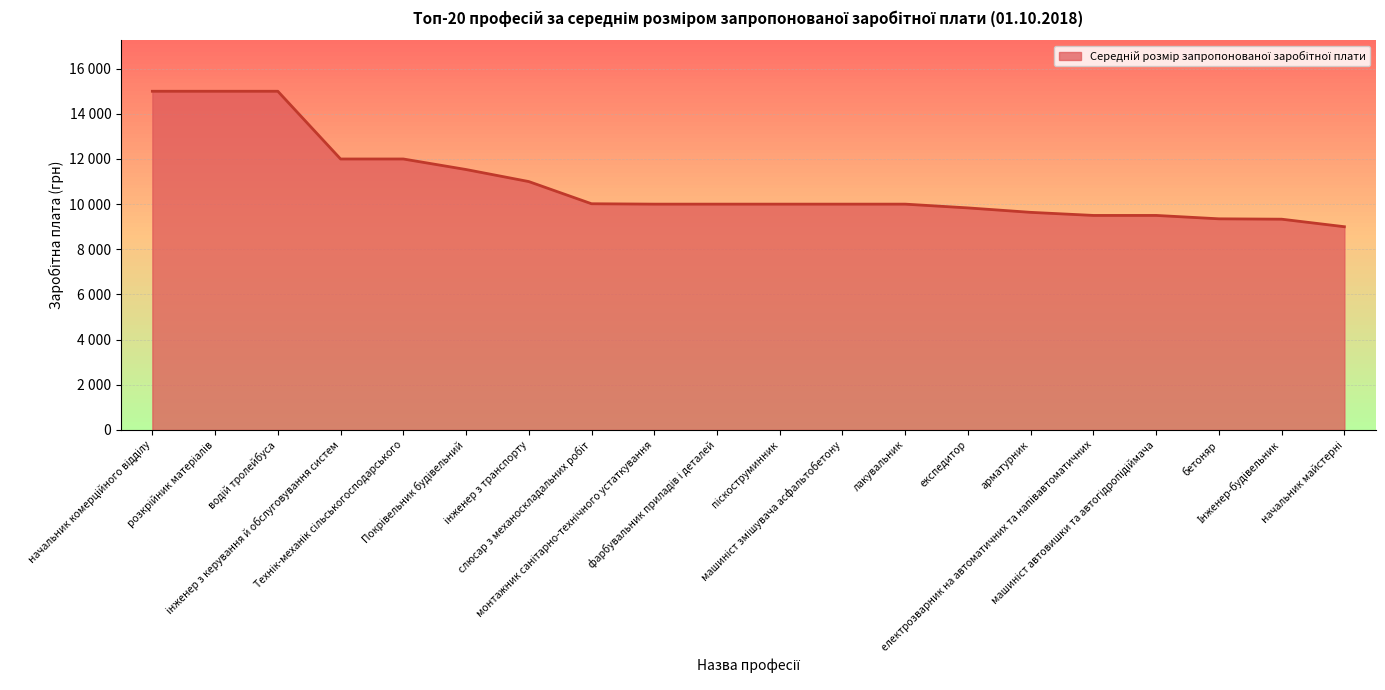

Where does the data first go above 10000?

начальник комерційного відділу